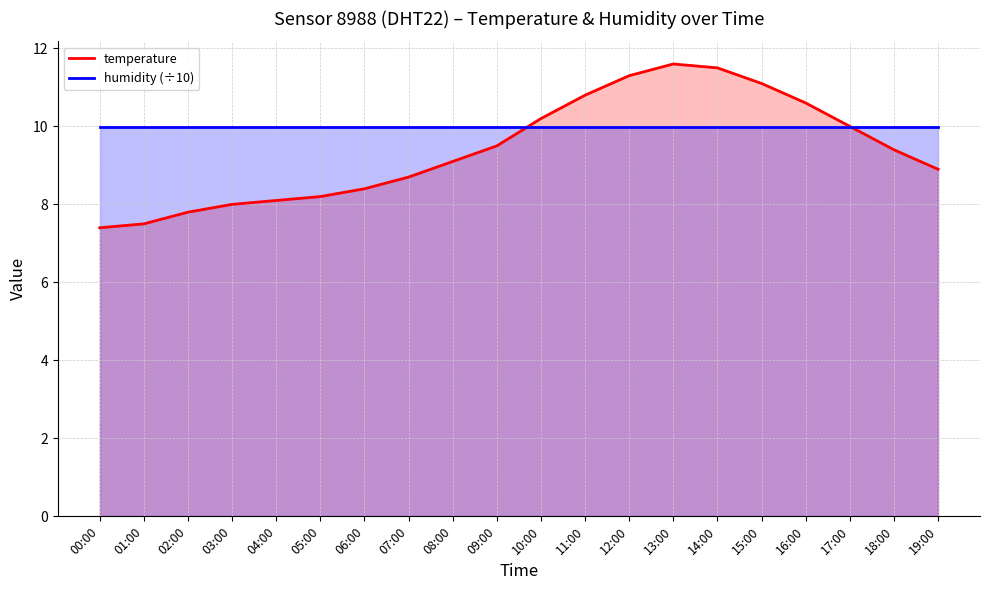

What is the total value across all series at 01:00?

17.5